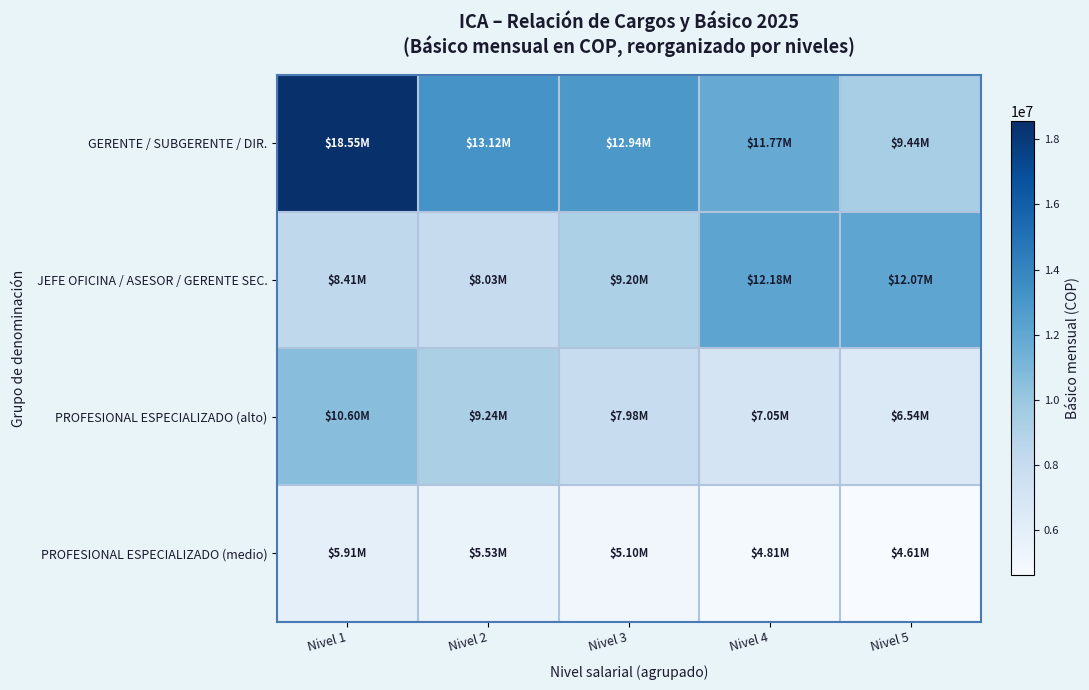

Reading left to right, what are all the values shown in this chart?

GERENTE / SUBGERENTE / DIR.: Nivel 1=18550452	Nivel 2=13118696	Nivel 3=12941445	Nivel 4=11768725	Nivel 5=9437382
JEFE OFICINA / ASESOR / GERENTE SEC.: Nivel 1=8408459	Nivel 2=8026756	Nivel 3=9201872	Nivel 4=12176137	Nivel 5=12074702
PROFESIONAL ESPECIALIZADO (alto): Nivel 1=10597551	Nivel 2=9244961	Nivel 3=7983907	Nivel 4=7048194	Nivel 5=6537356
PROFESIONAL ESPECIALIZADO (medio): Nivel 1=5912927	Nivel 2=5525378	Nivel 3=5099764	Nivel 4=4806804	Nivel 5=4612606